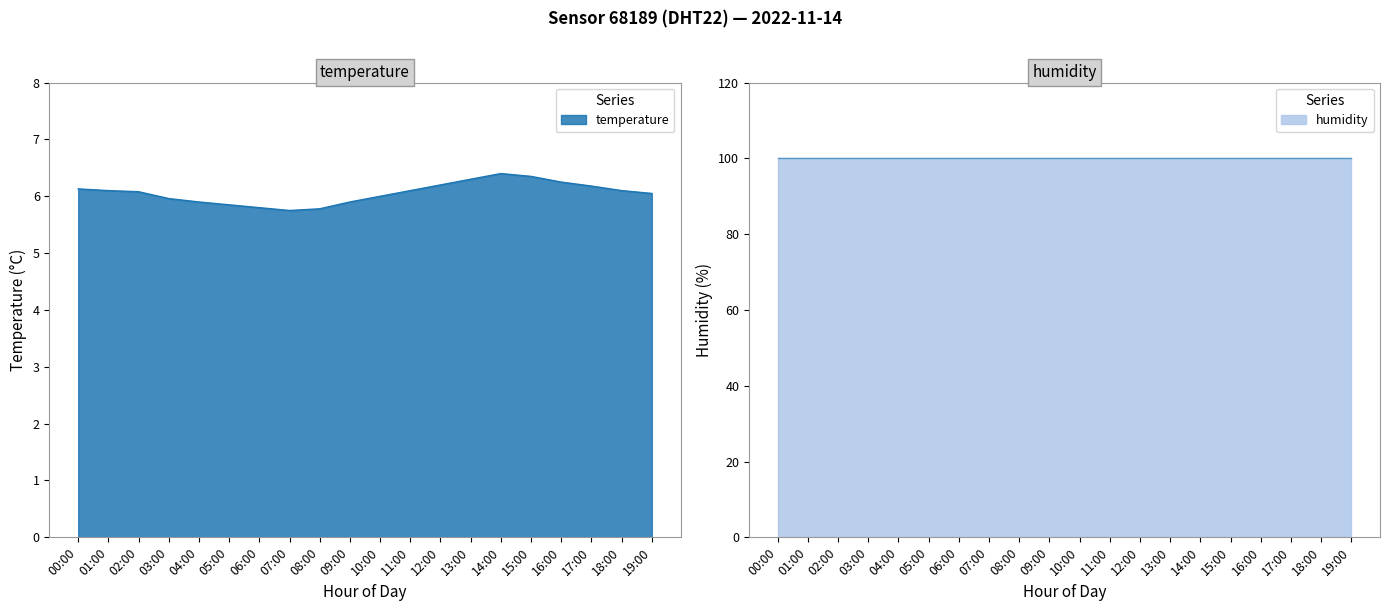

What is the difference between the maximum and second lowest values?

0.6